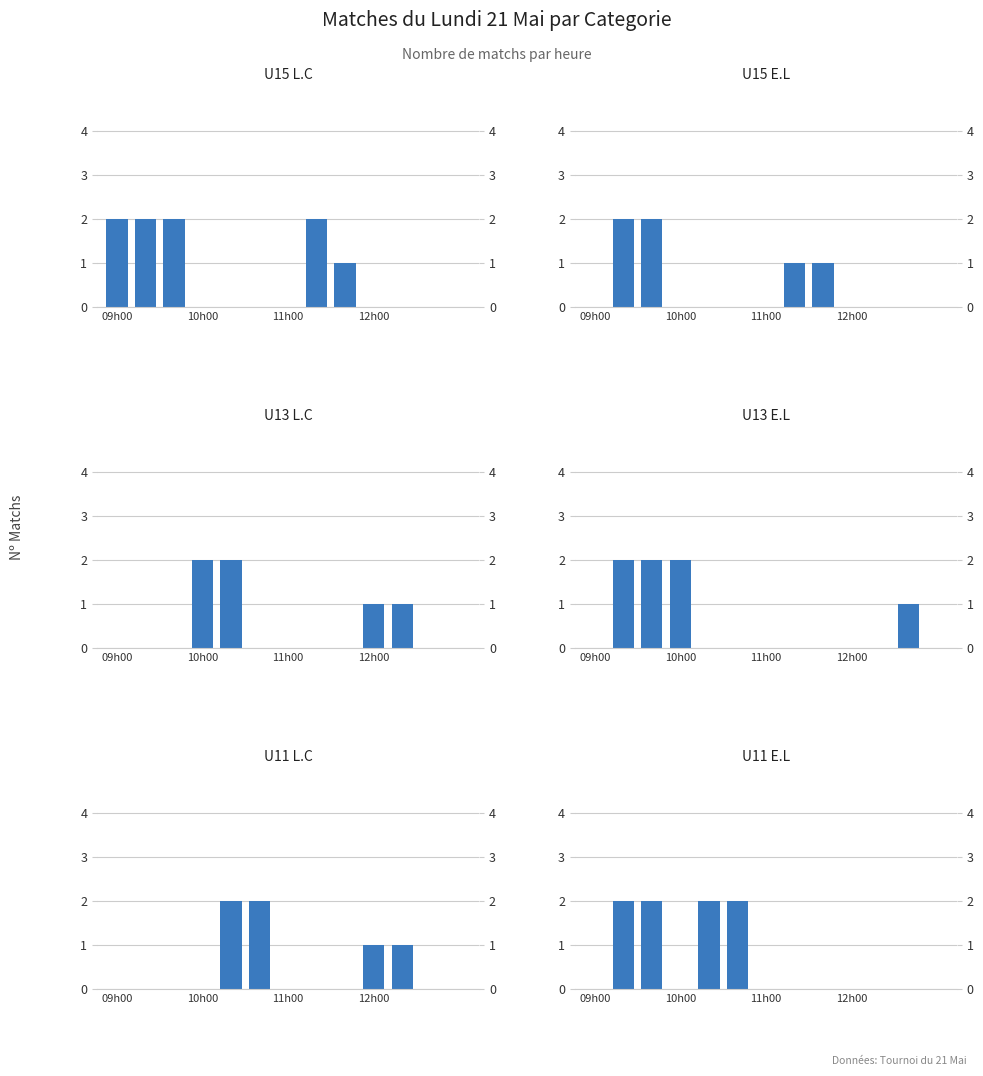

How many values in U13 L.C are above zero?

4